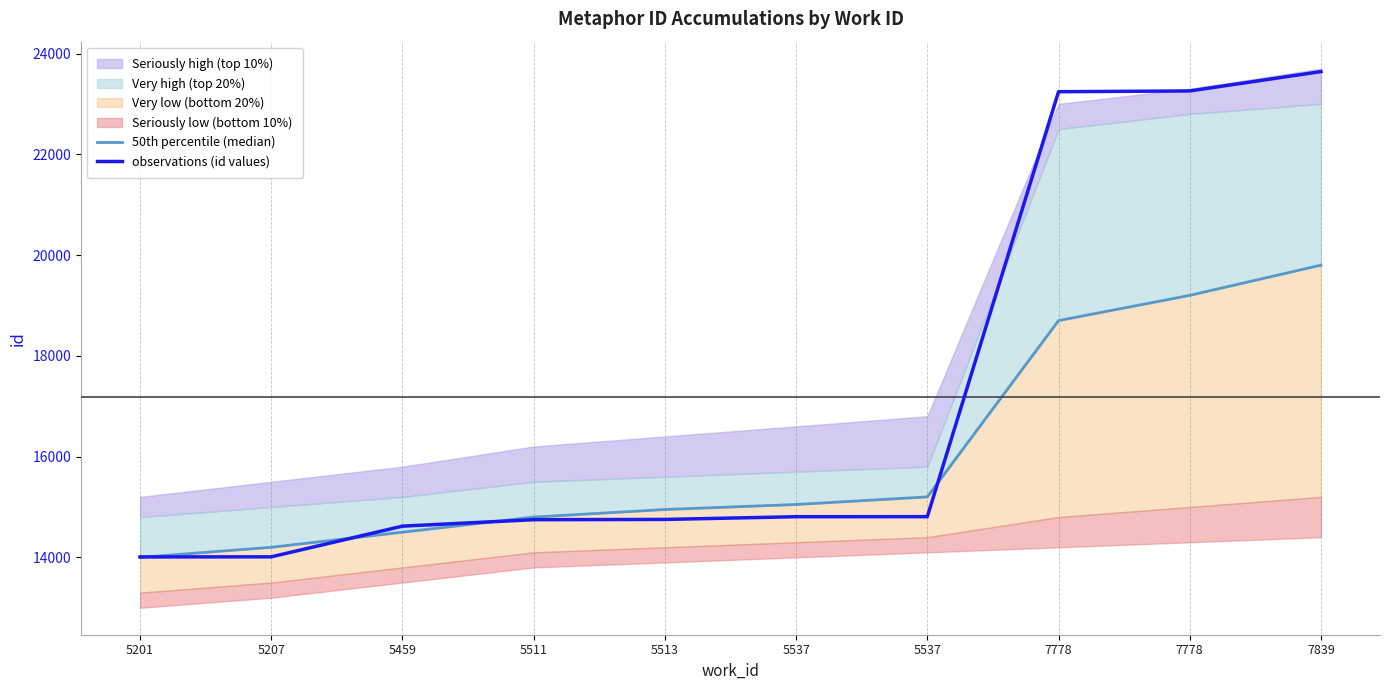

The 50th percentile (median) series shows 14500 at 5459. True or false?

True